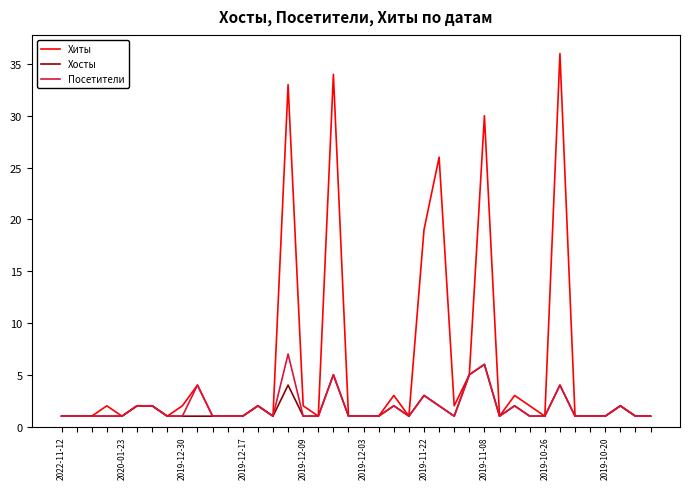

Does the chart display data point markers on the line(s)?

No